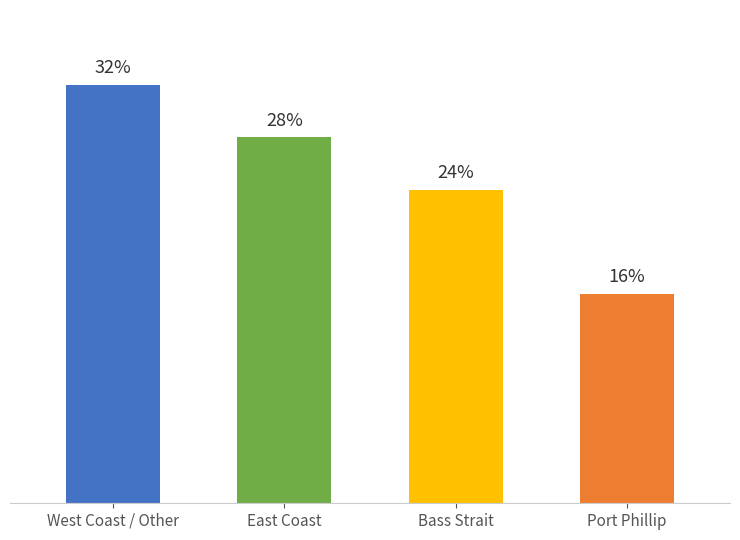

Does the chart contain any negative values?

No